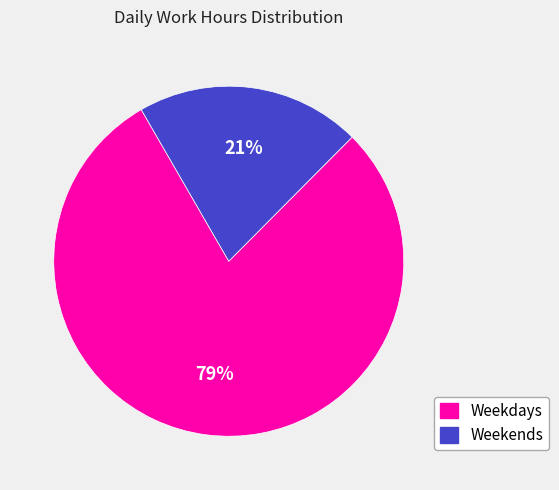

What is the largest slice in the pie chart?

Weekdays